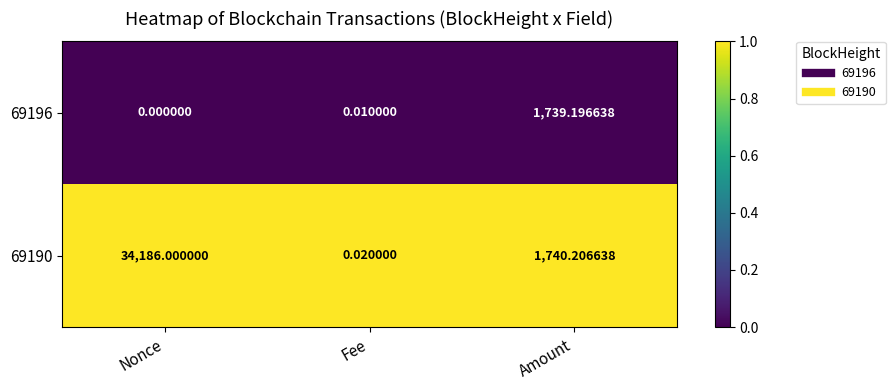

Which series has the widest spread of values?

69190